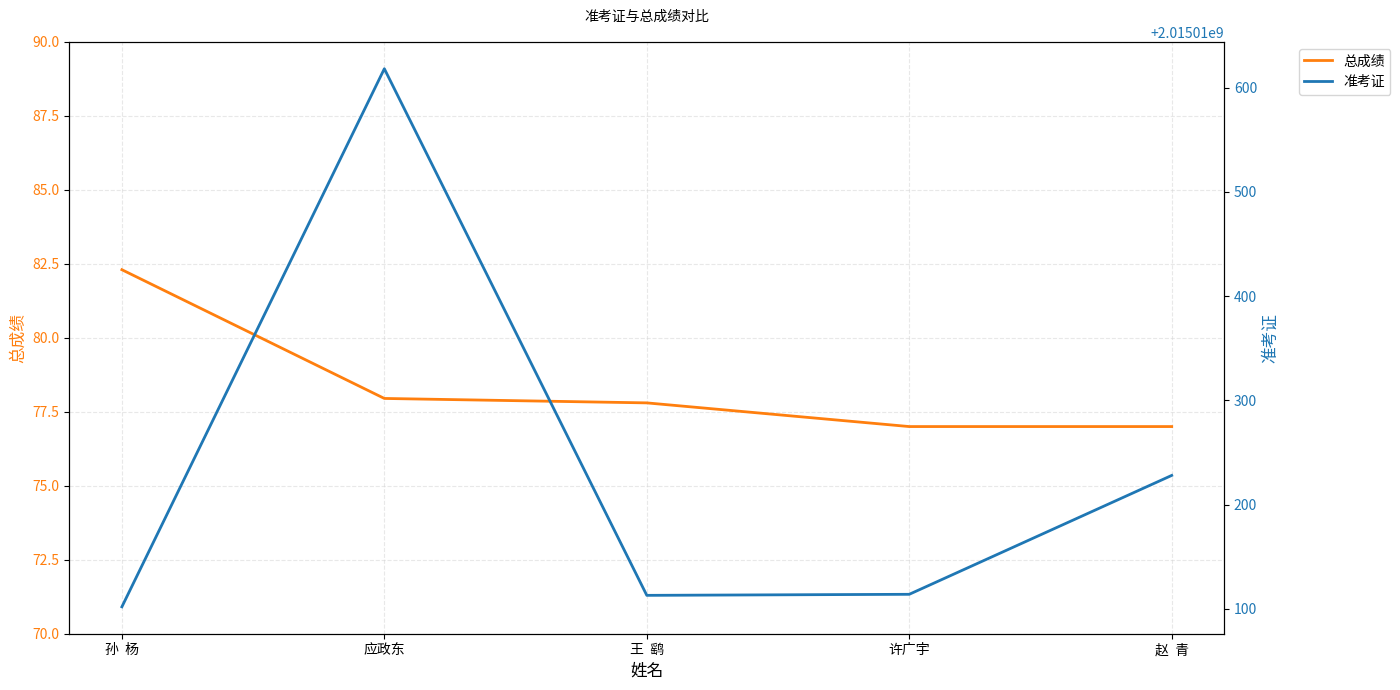

True or false: 总成绩 and 准考证 intersect in this chart.

False